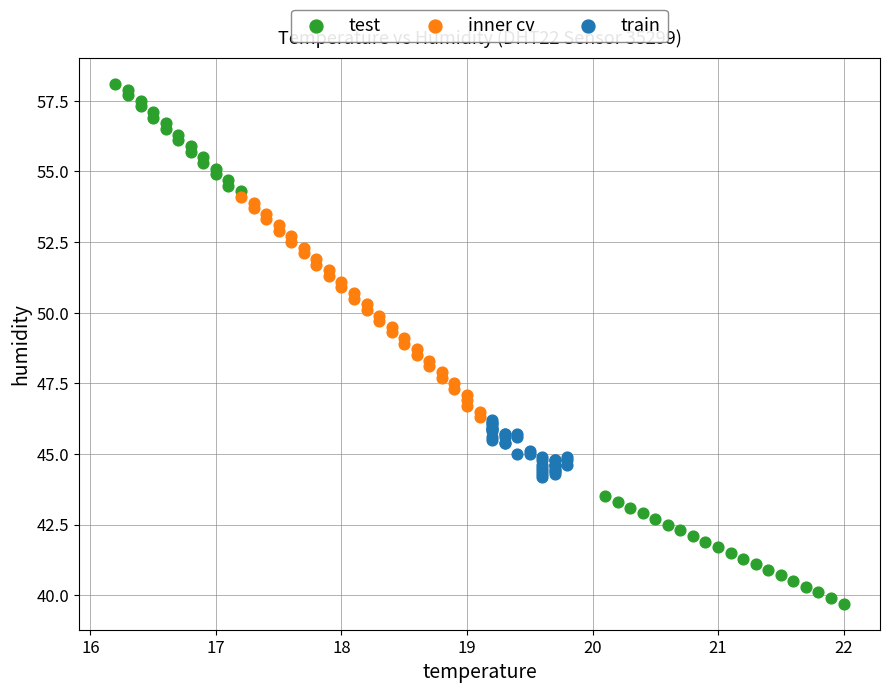

What are all the series names shown in the legend?

test, inner cv, train